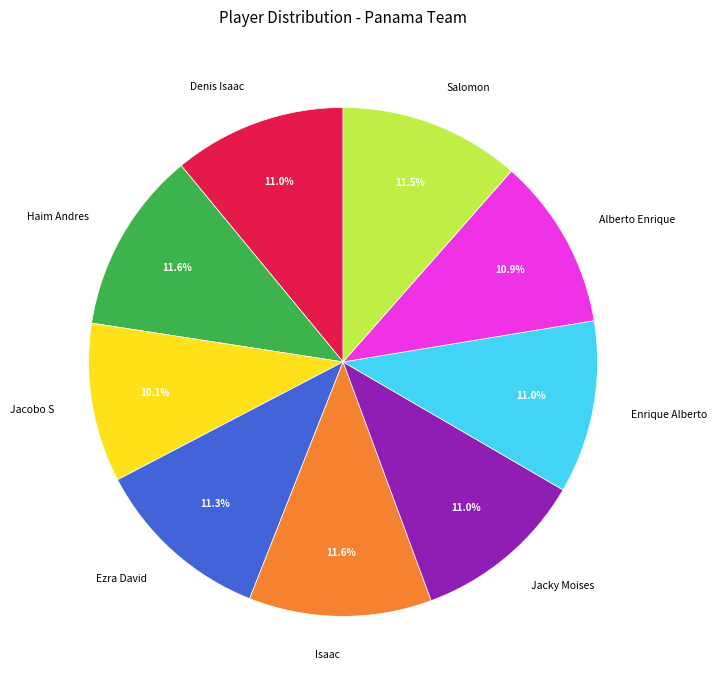

Combined, what portion of the pie is Jacky Moises and Salomon?

22.5%